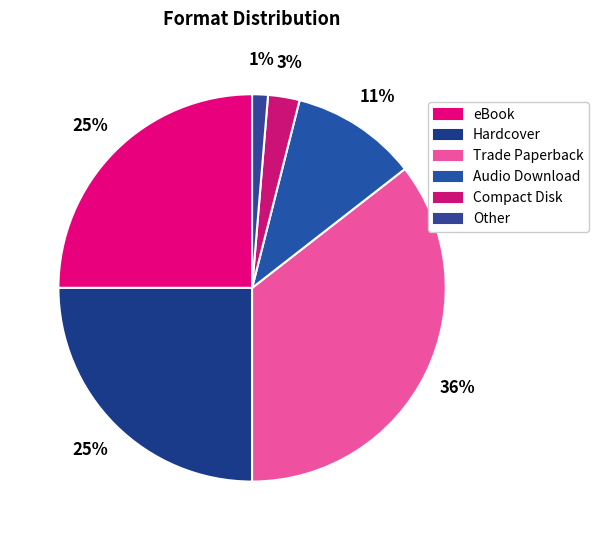

Does Other account for over 50% of the chart?

No